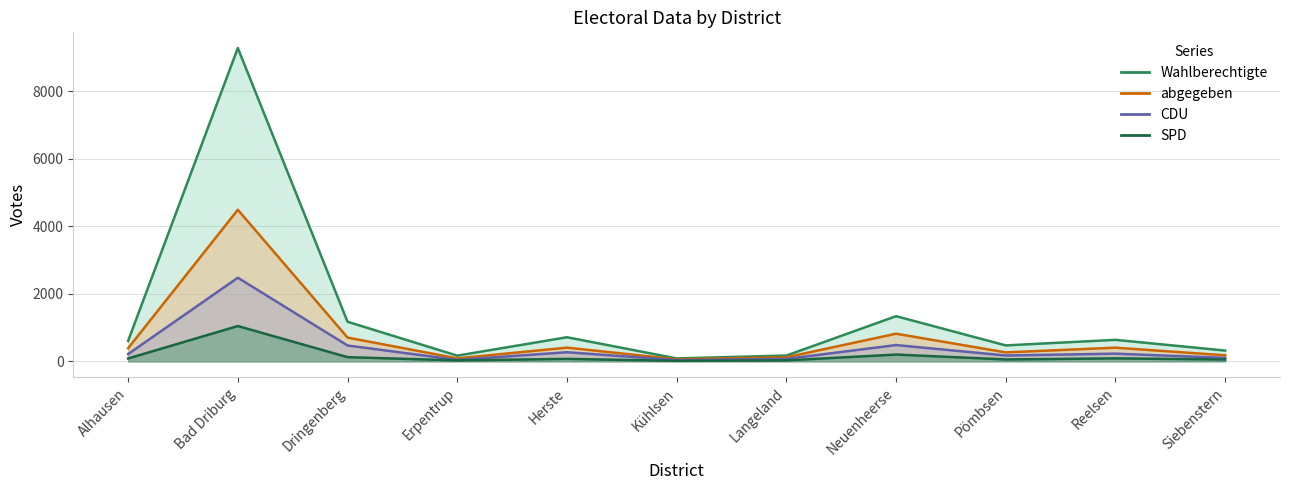

Which label corresponds to the smallest value in the chart?

Kühlsen